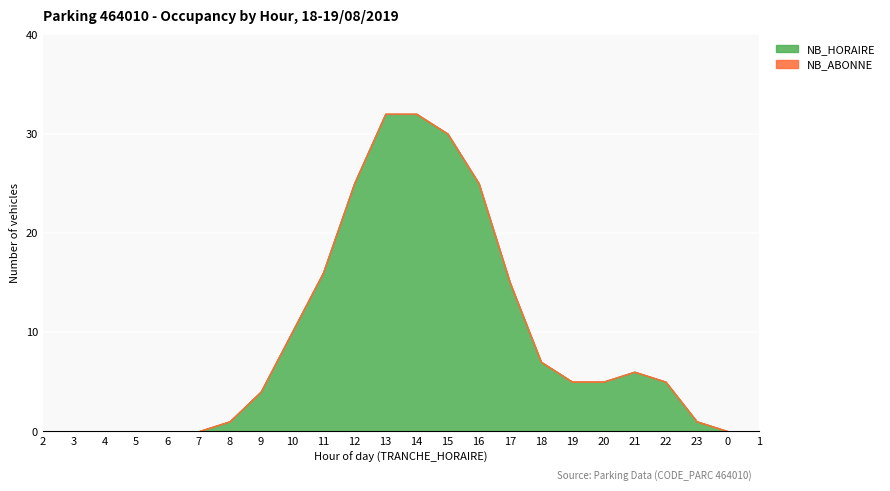

Where does the NB_HORAIRE series first go above 5?

10